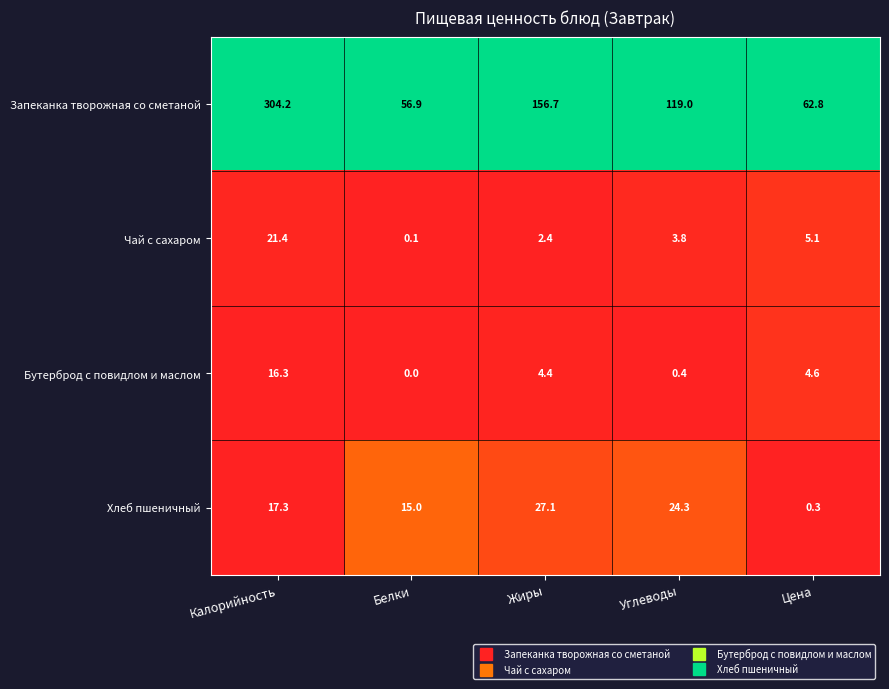

What is the greatest value displayed?

304.2